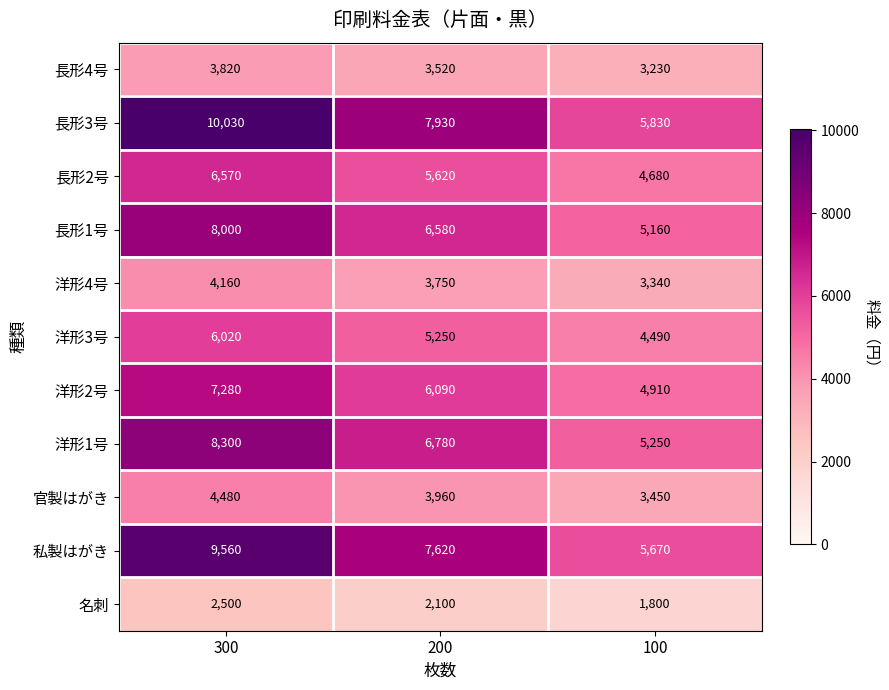

The value of 洋形3号 at 200 is 2244. True or false?

False